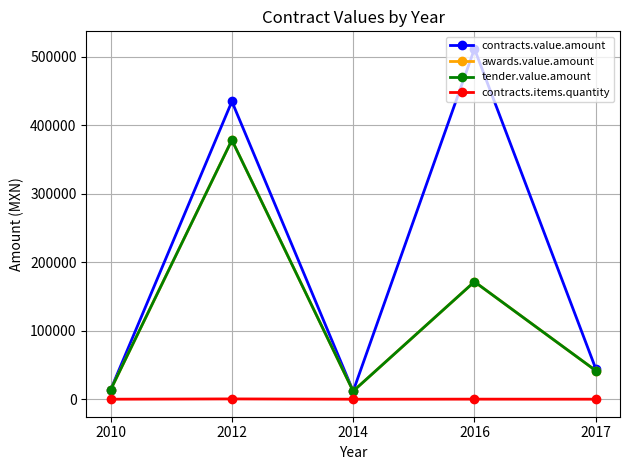

Where is the first local minimum for tender.value.amount?

2014